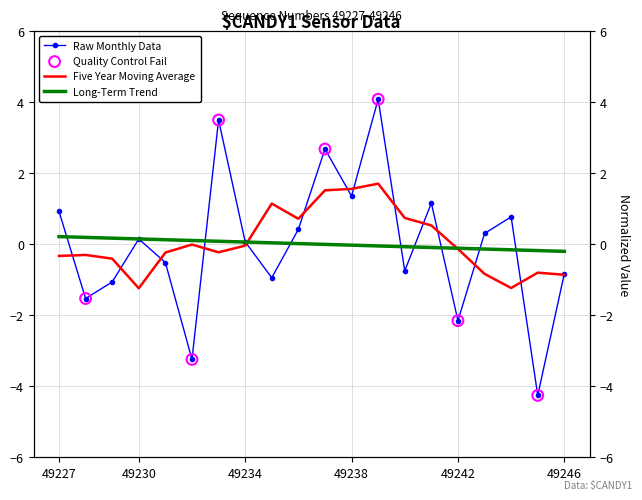

At which category is the sum across all series the highest?

49239